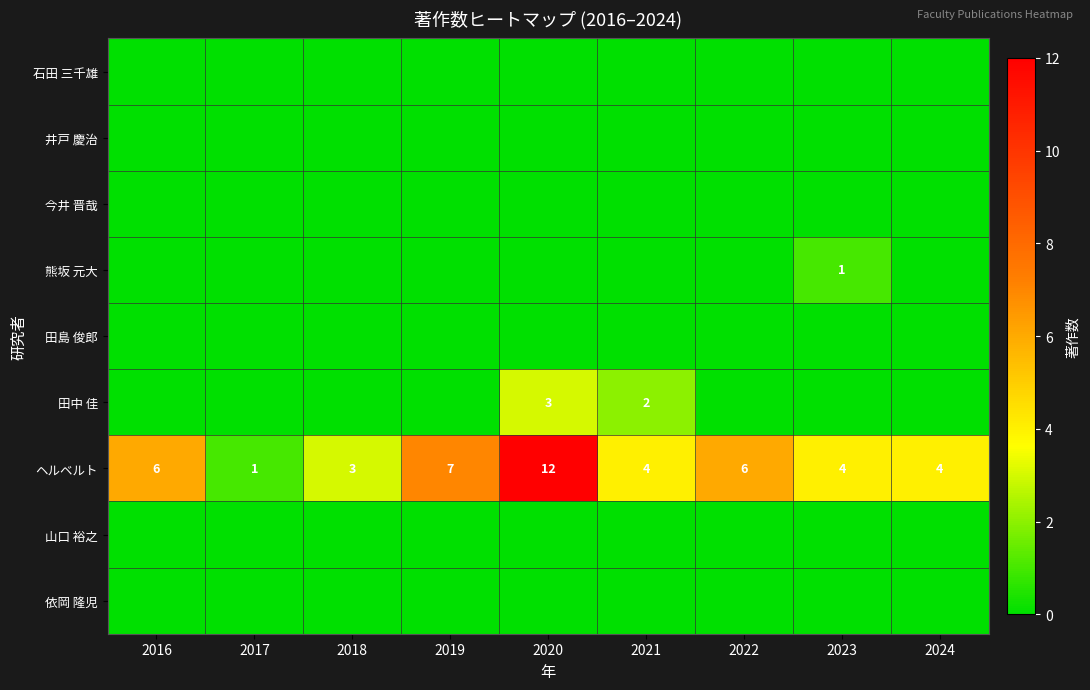

Is it true that 田中 佳 equals 3 at 2020?

True